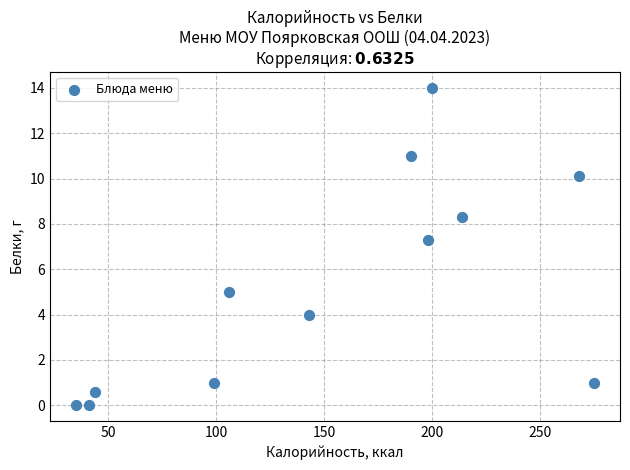

What Y value in the scatter plot is closest to 7?

7.3